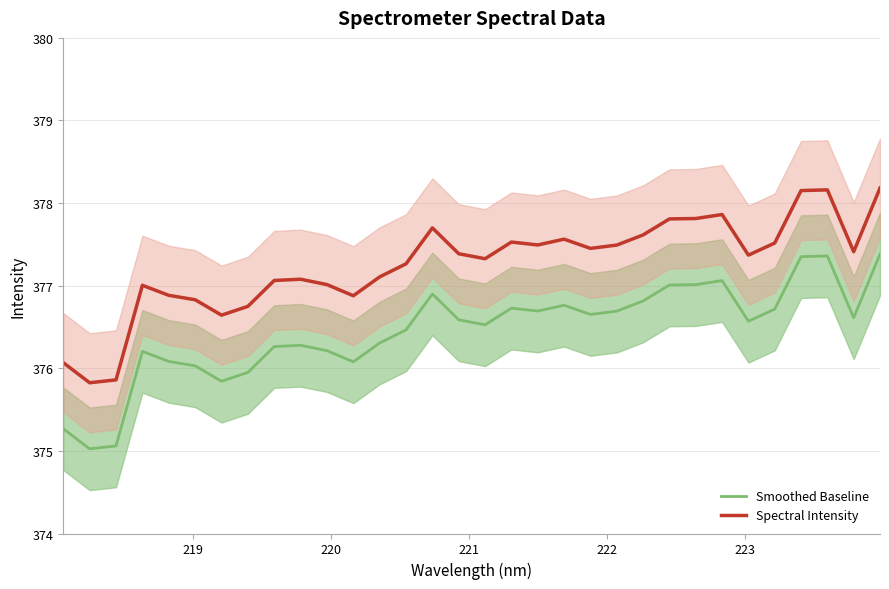

What is the average value of the Smoothed Baseline series?

376.5